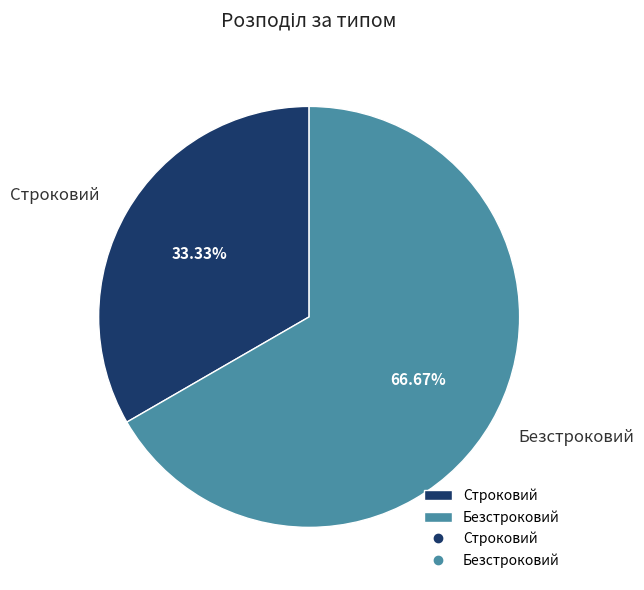

Which category accounts for the majority?

Безстроковий